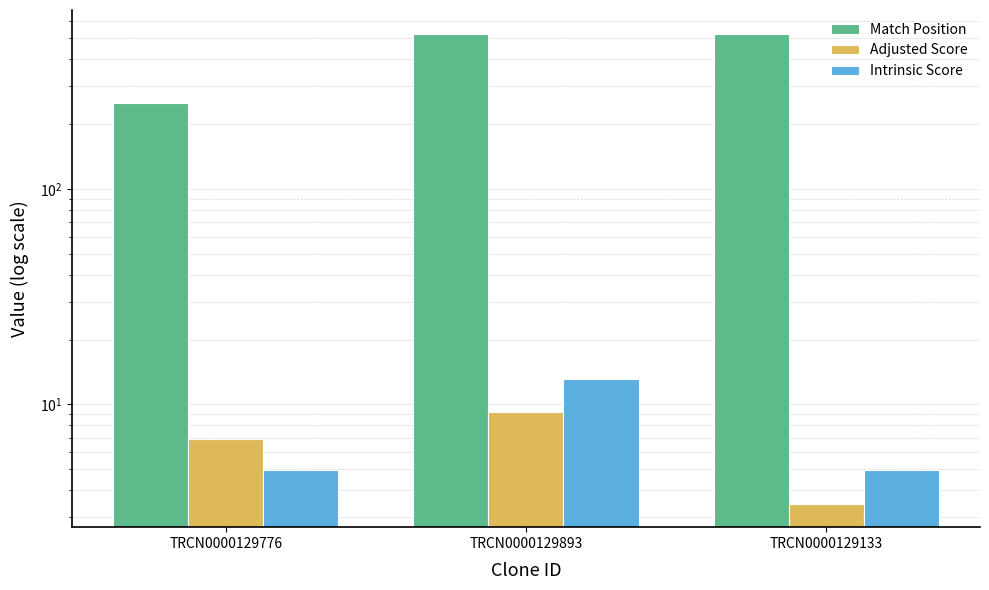

Read the Match Position value at TRCN0000129776.

251.0